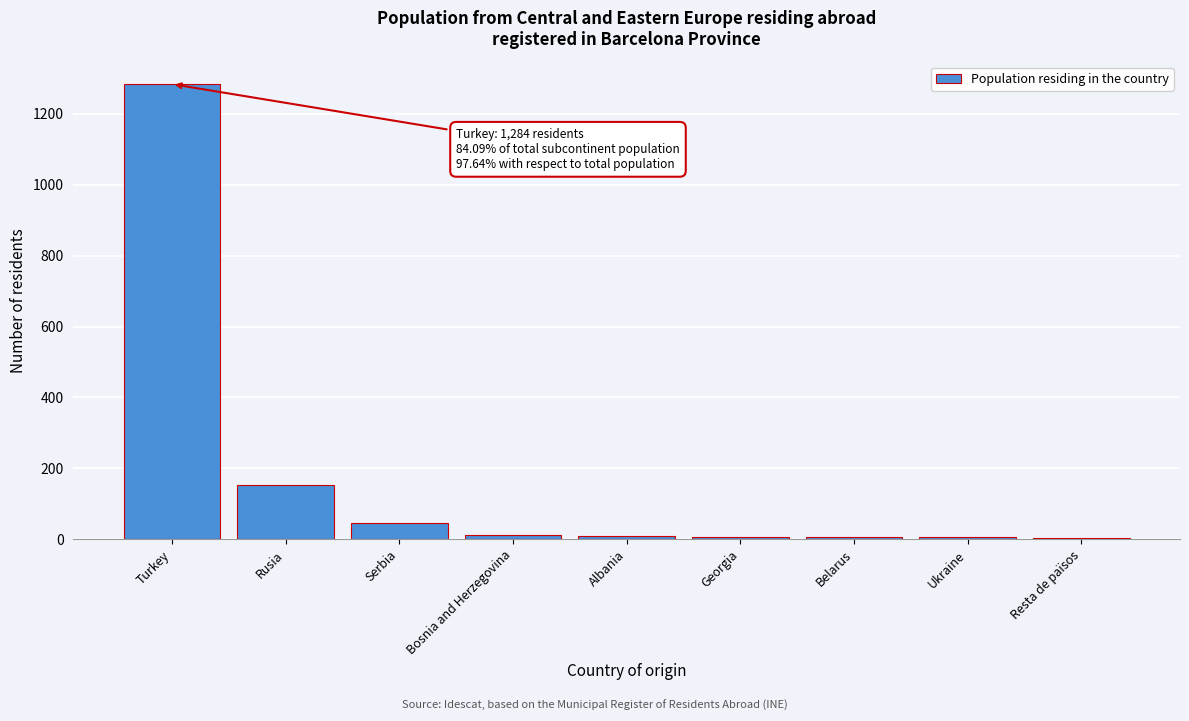

Which category has the highest value across all series?

Turkey